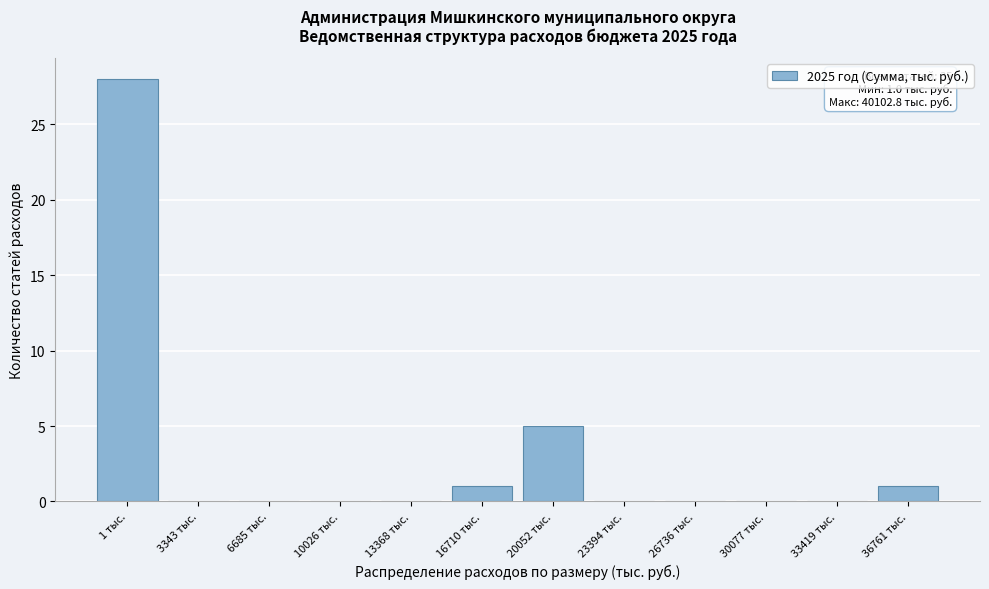

Reading right to left, list all the values displayed in this chart.

36761 тыс.=1	33419 тыс.=0	30077 тыс.=0	26736 тыс.=0	23394 тыс.=0	20052 тыс.=5	16710 тыс.=1	13368 тыс.=0	10026 тыс.=0	6685 тыс.=0	3343 тыс.=0	1 тыс.=28